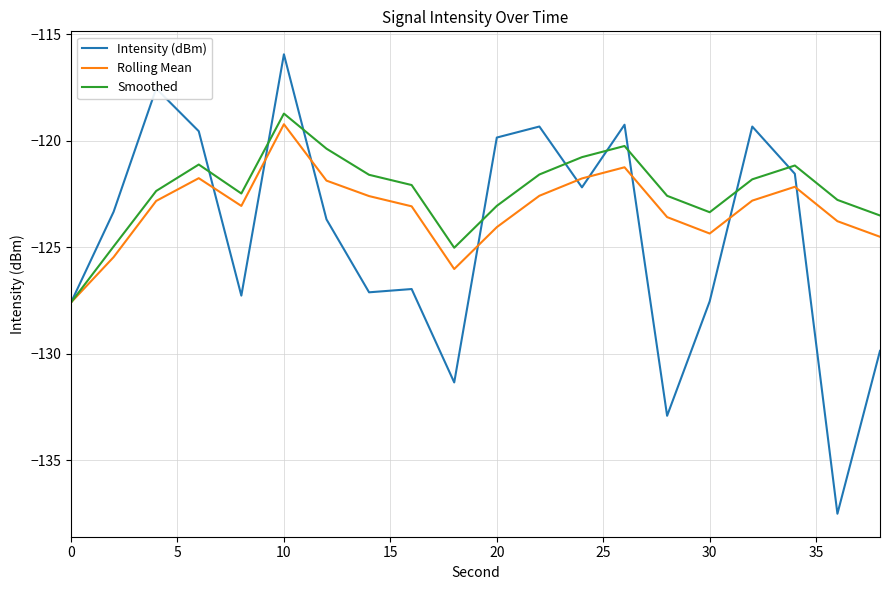

How many interior local peaks does the Rolling Mean series have?

4